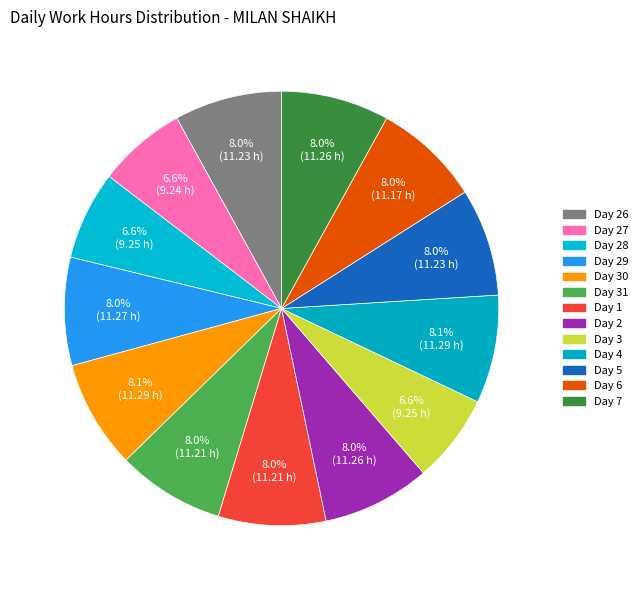

To the nearest percent, what is the difference between the largest and smallest slice percentages?

1%